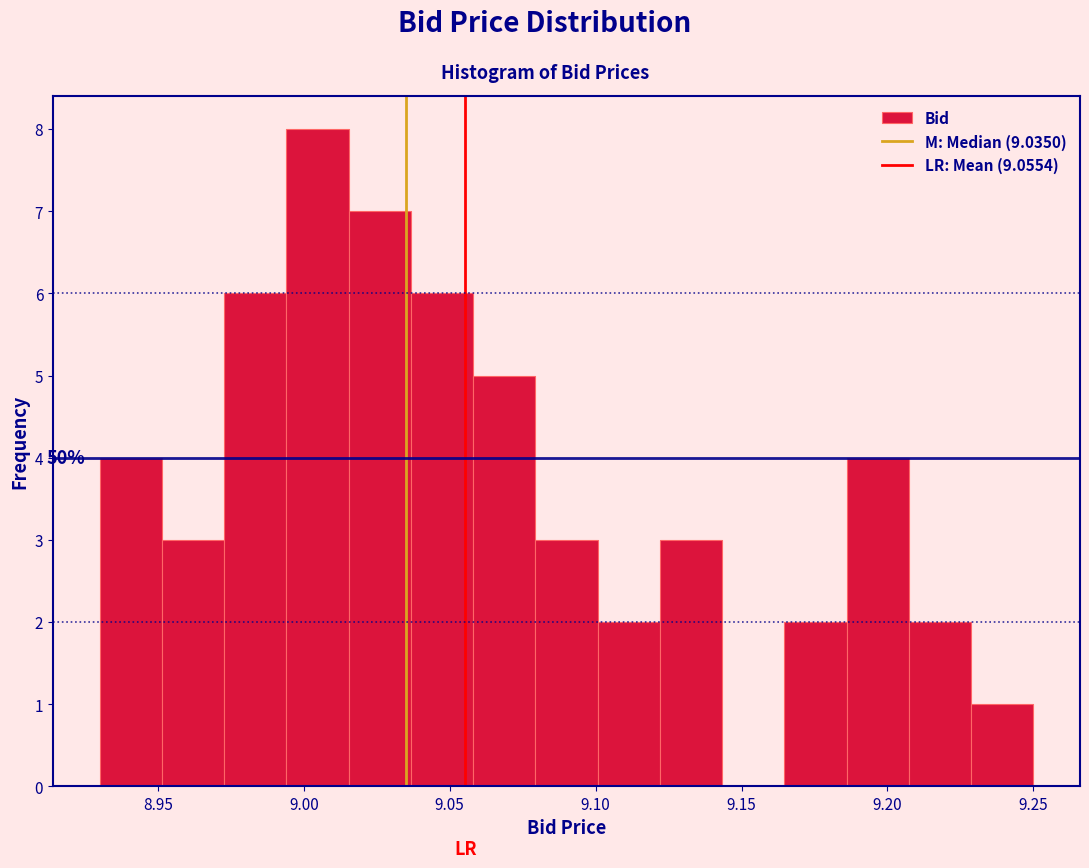

Over which range of the x-axis is the bar tallest?

8.995 to 9.015